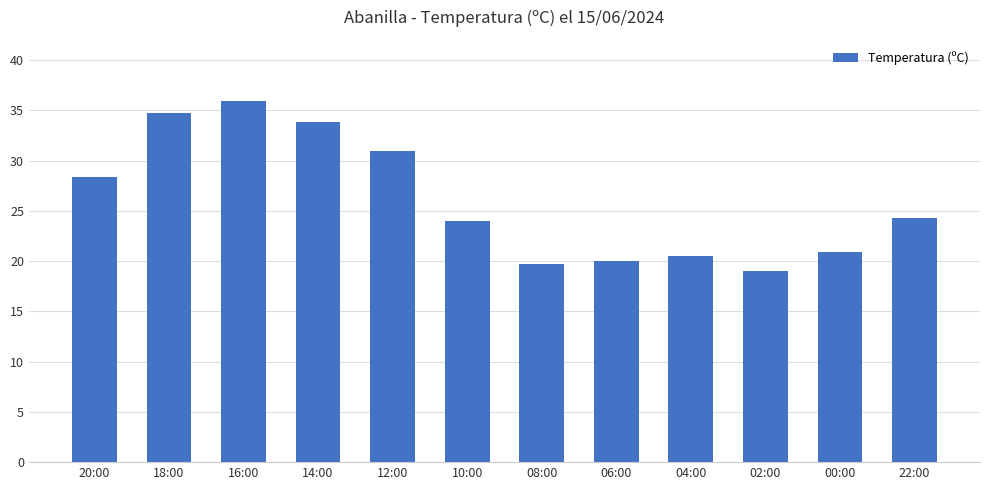

Reading right to left, list all the values displayed in this chart.

24.3	20.9	19.0	20.5	20.0	19.7	24.0	30.9	33.8	35.9	34.7	28.4